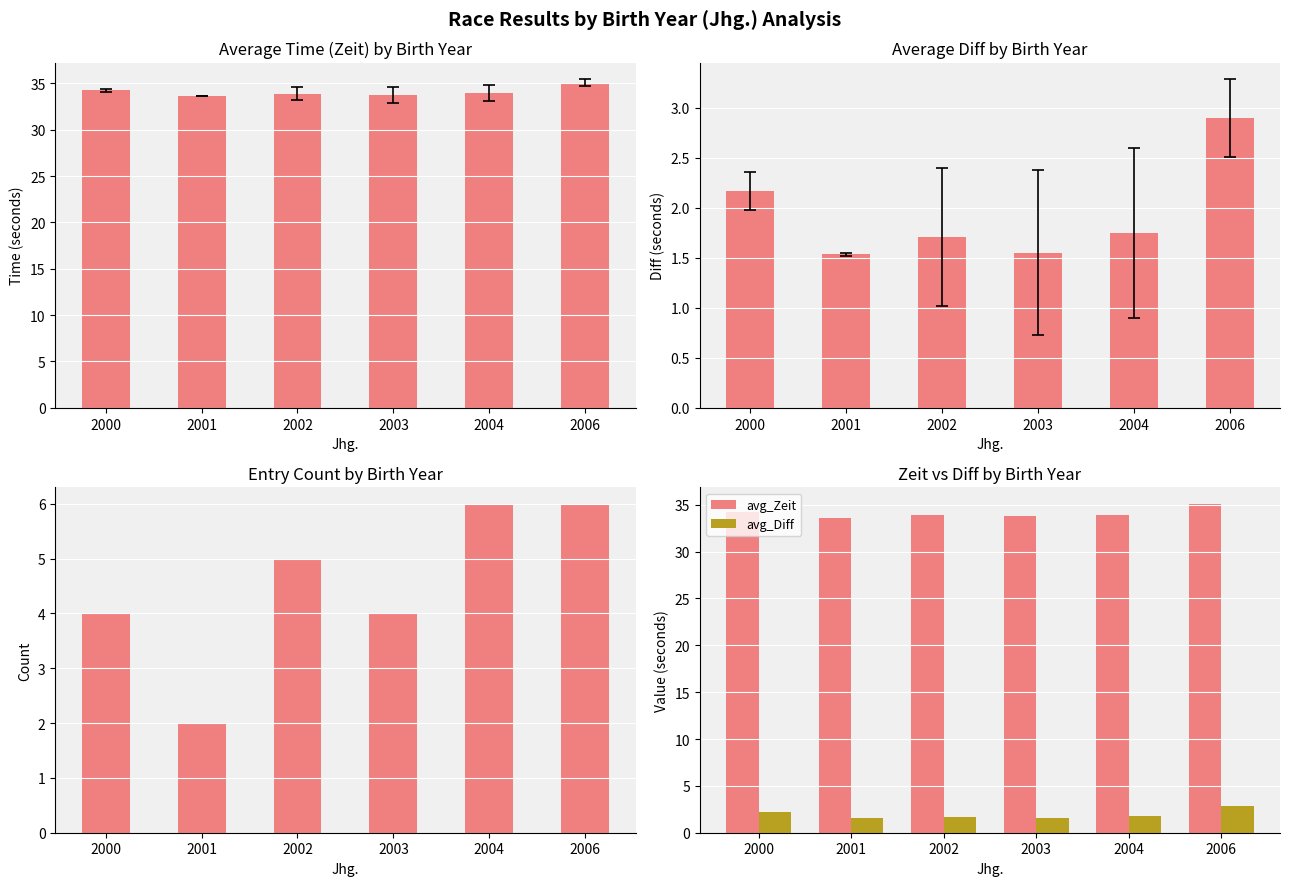

Which category has the lowest value across all series?

2001